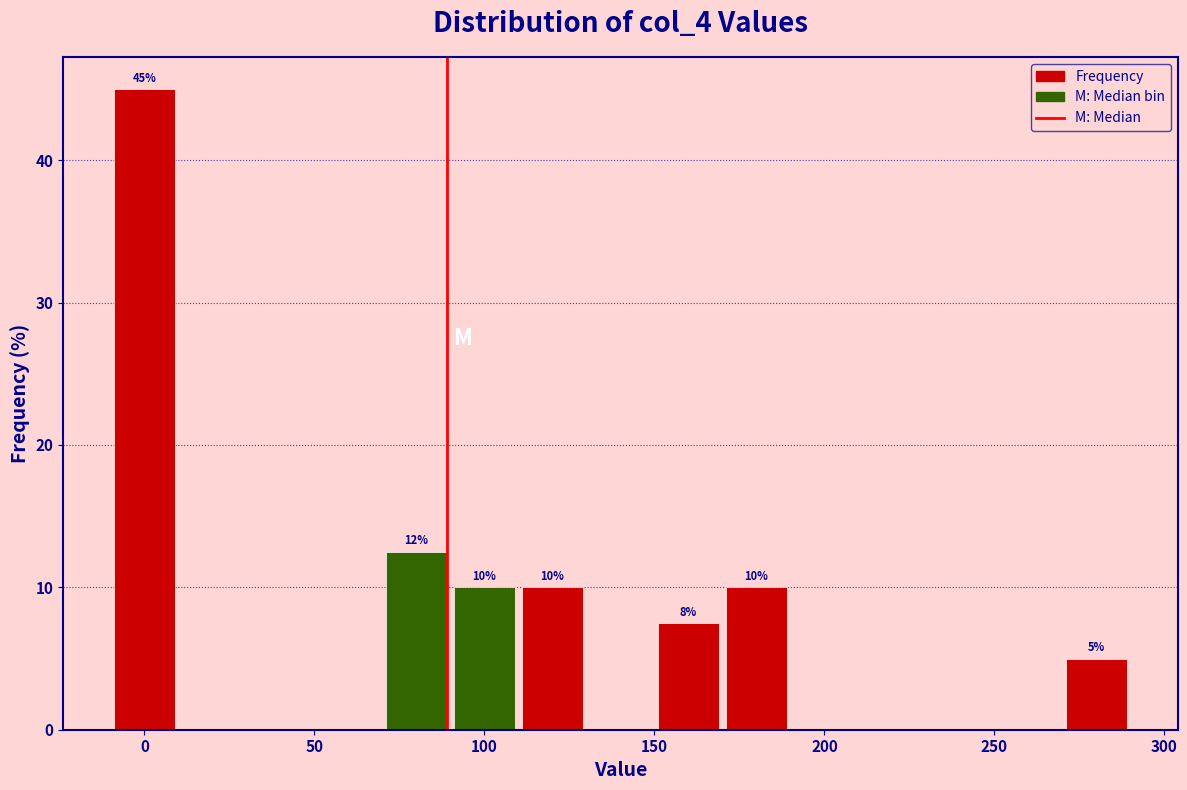

Which range on the x-axis has the tallest bar?

-10 to 10